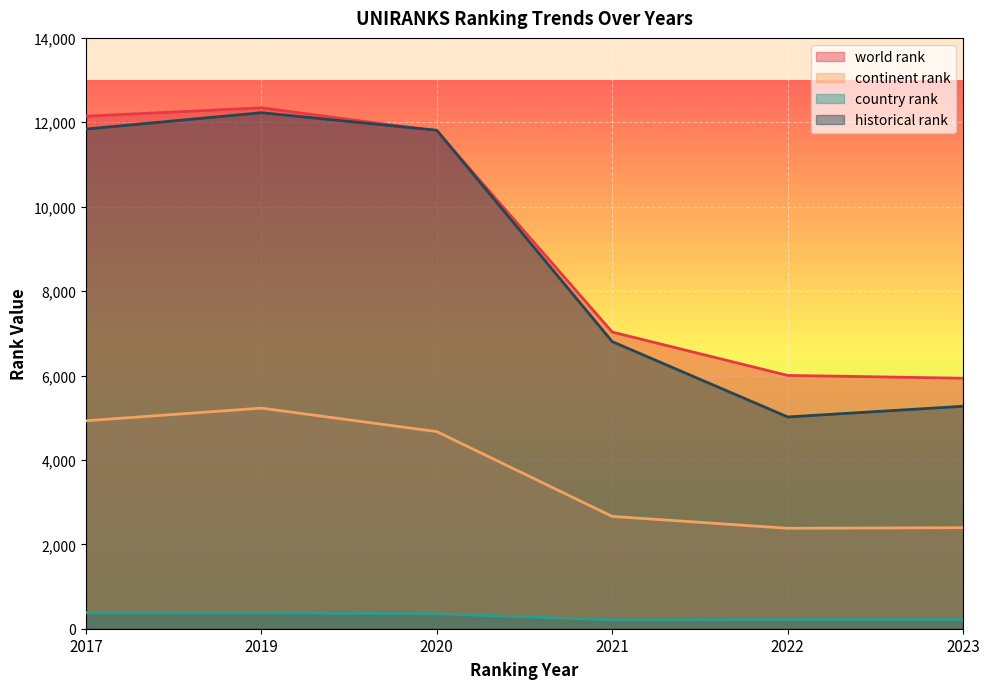

True or false: world rank and country rank cross at least once.

False